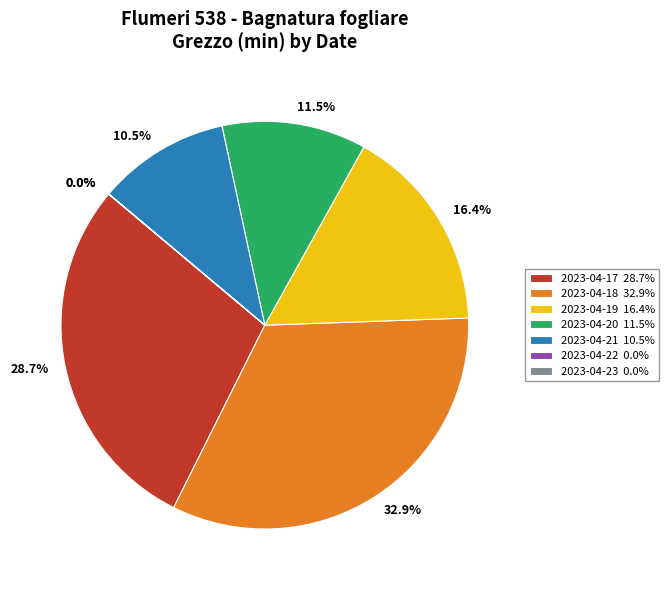

What is the largest slice in the pie chart?

2023-04-18